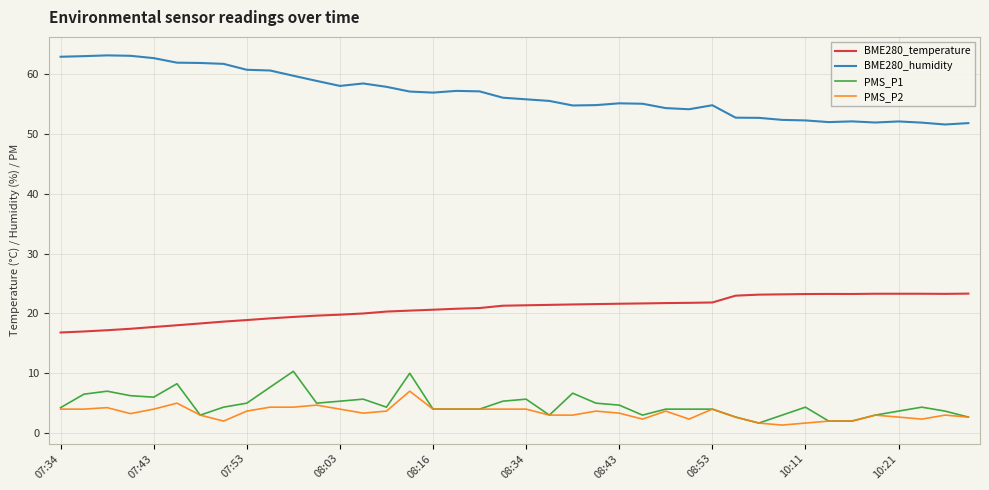

What is the maximum value for BME280_humidity?

63.2